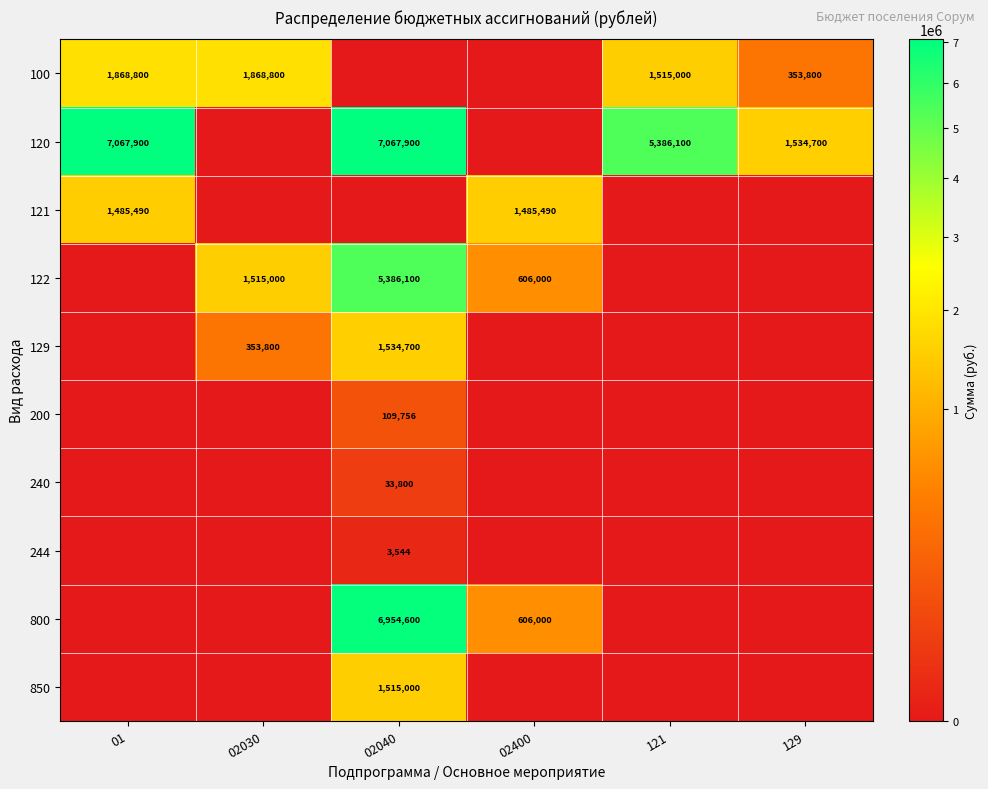

The value of 244 at 02040 is 1852. True or false?

False